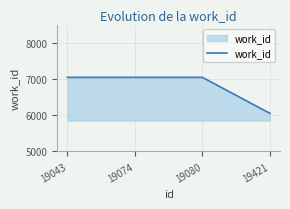

Between 19421 and 19080, which is larger?

19080